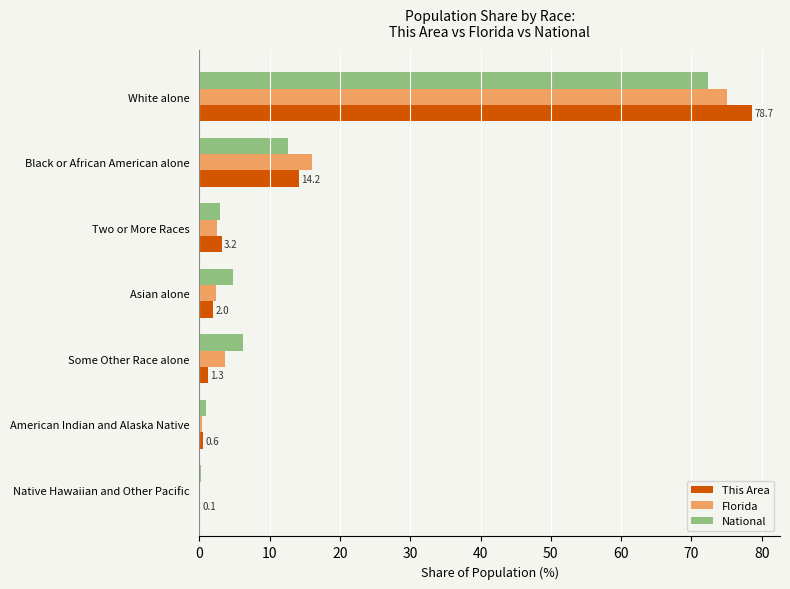

At which label is This Area closest to 39?

Black or African American alone